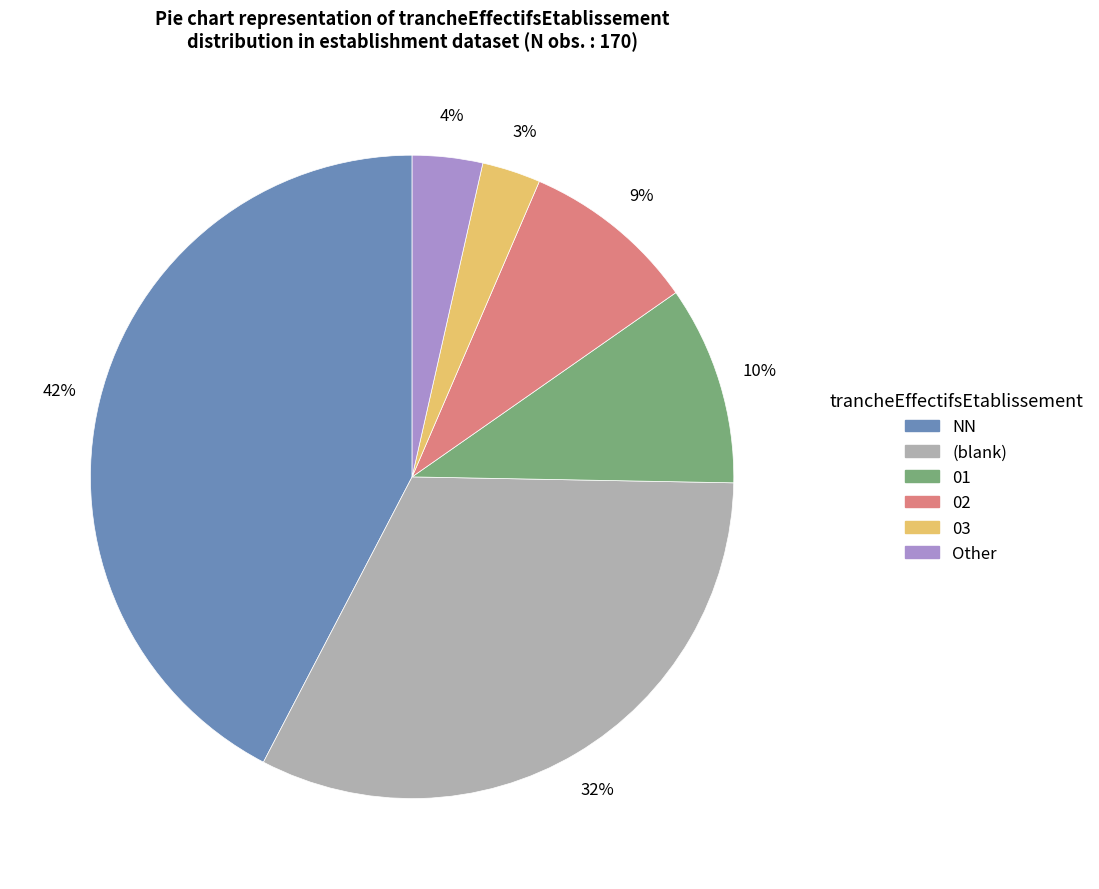

Does any single category account for the majority?

No